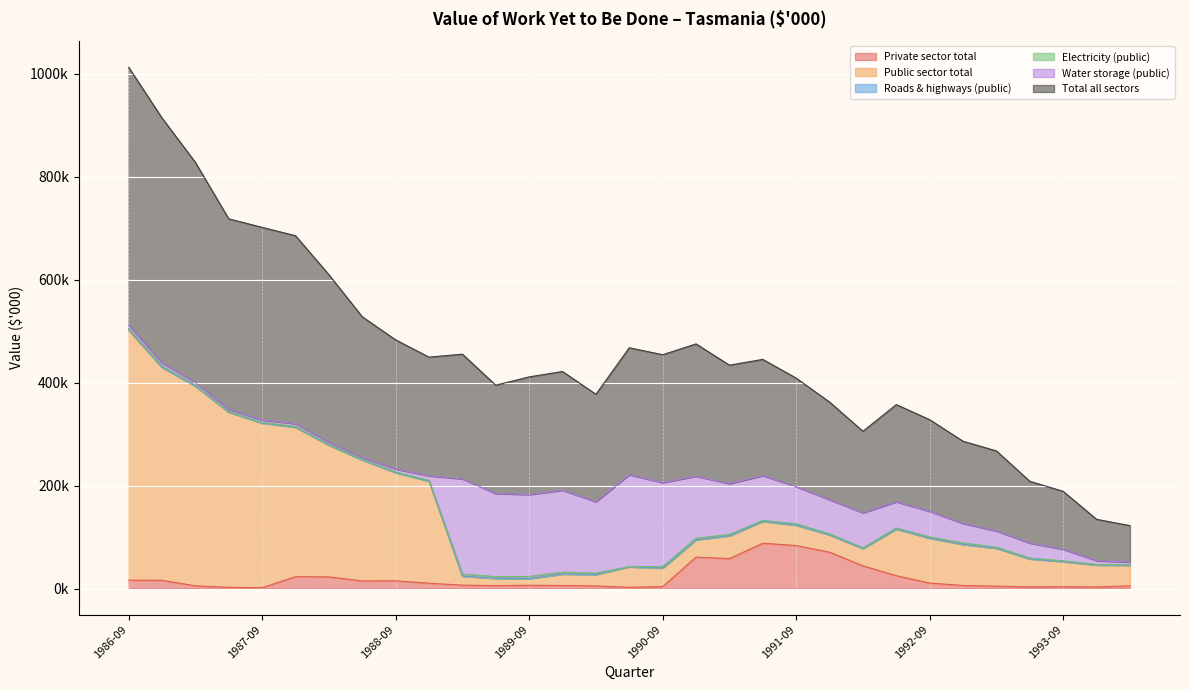

Which has a higher value, 1993-12 or 1992-12?

1992-12